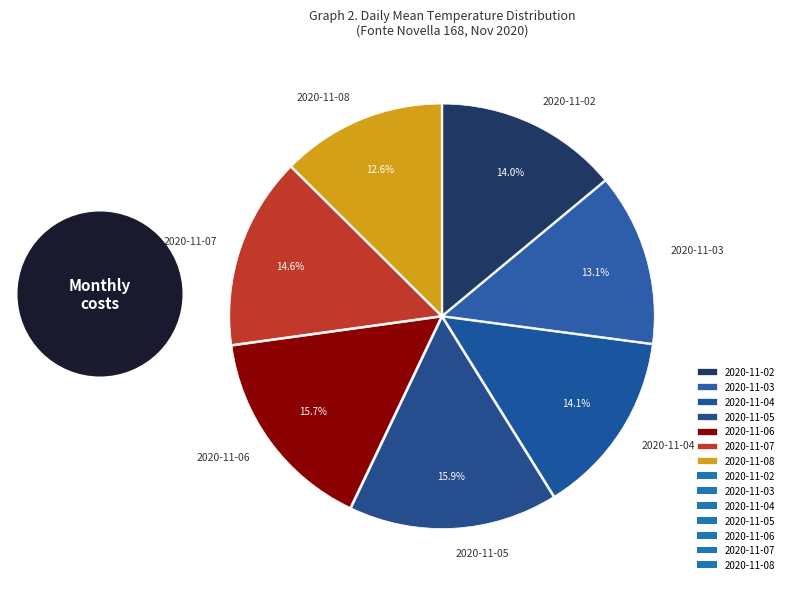

To the nearest percent, what is the average slice percentage?

14%